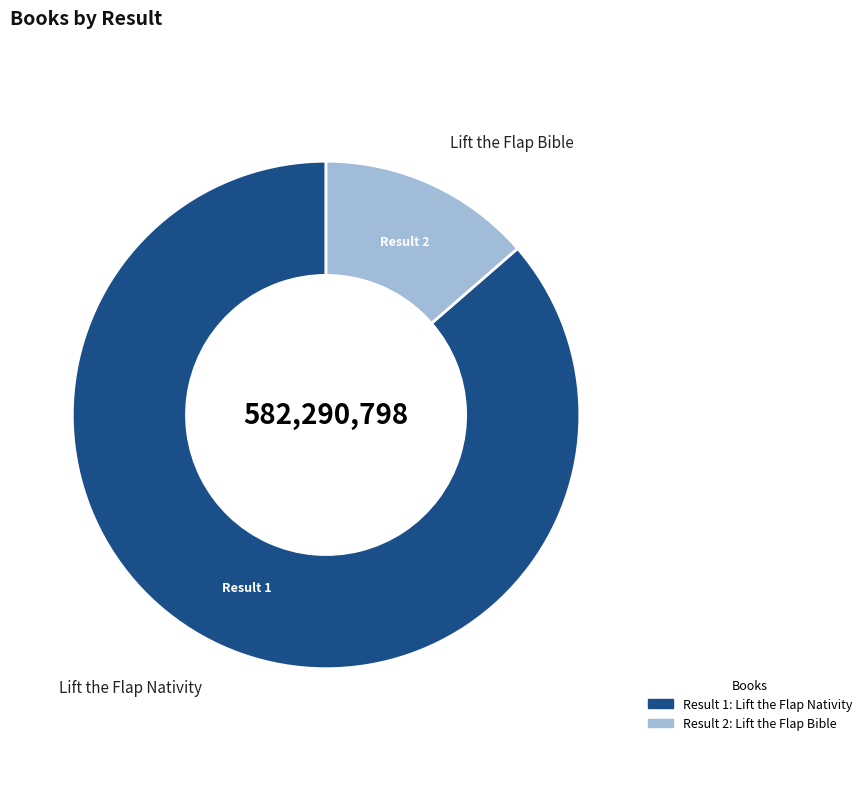

Which category has the biggest portion of the pie?

1